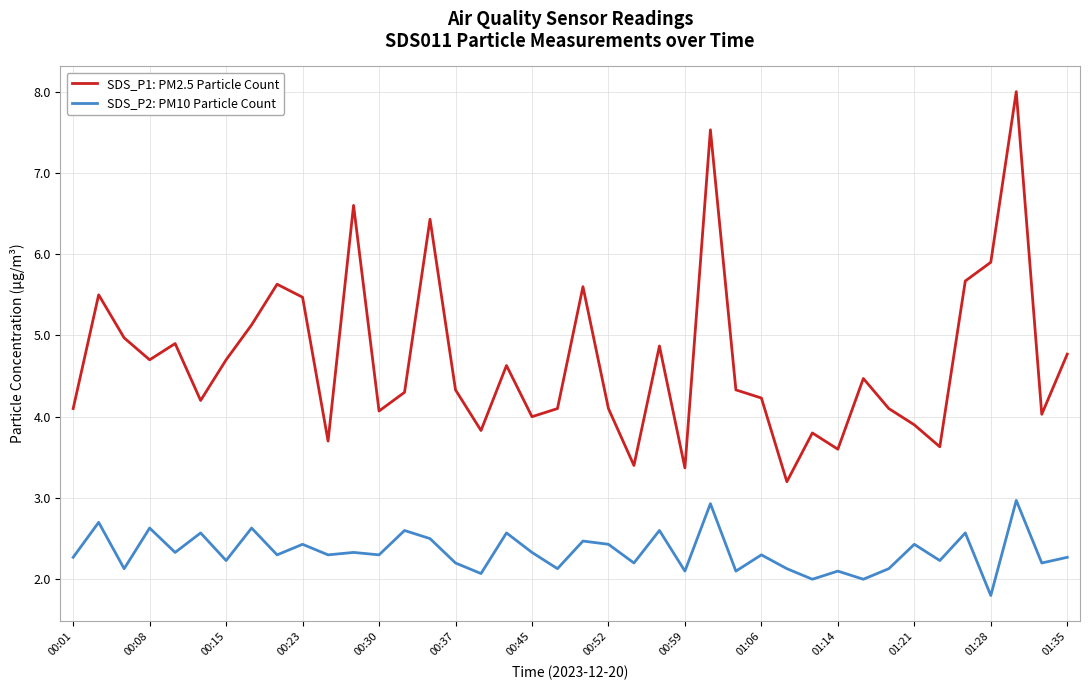

What is the average value of the SDS_P2: PM10 Particle Count series?

2.3